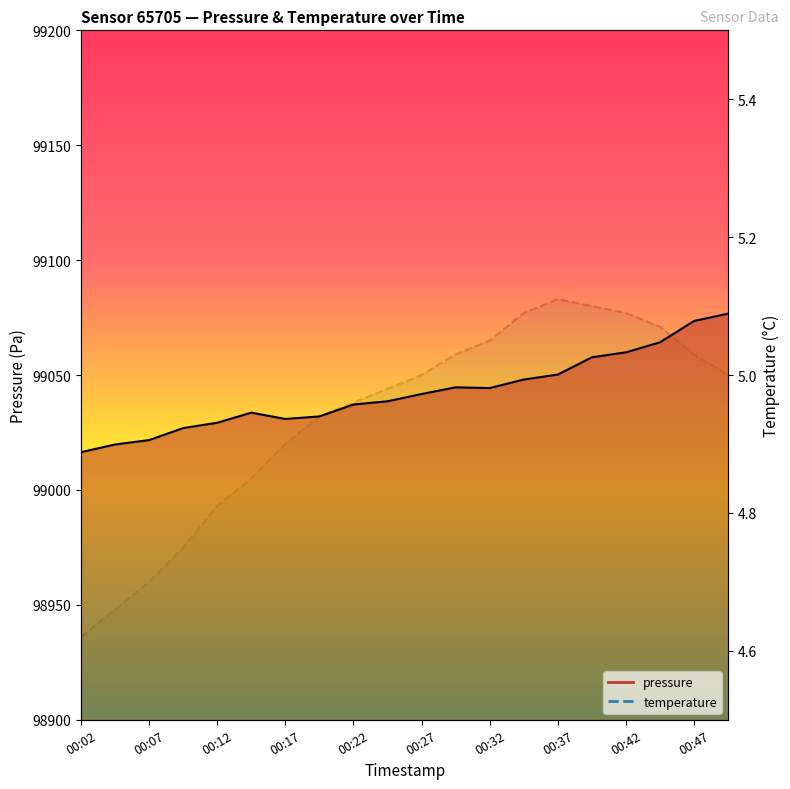

How many lines are shown in the chart?

2